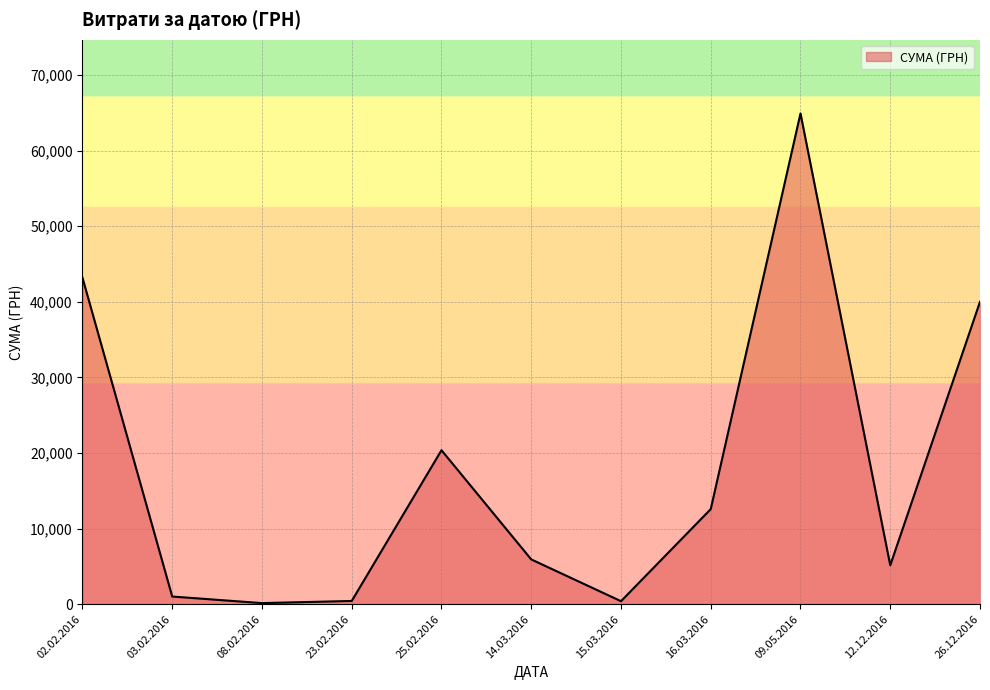

Is it true that the value at 12.12.2016 is 5137.0?

True